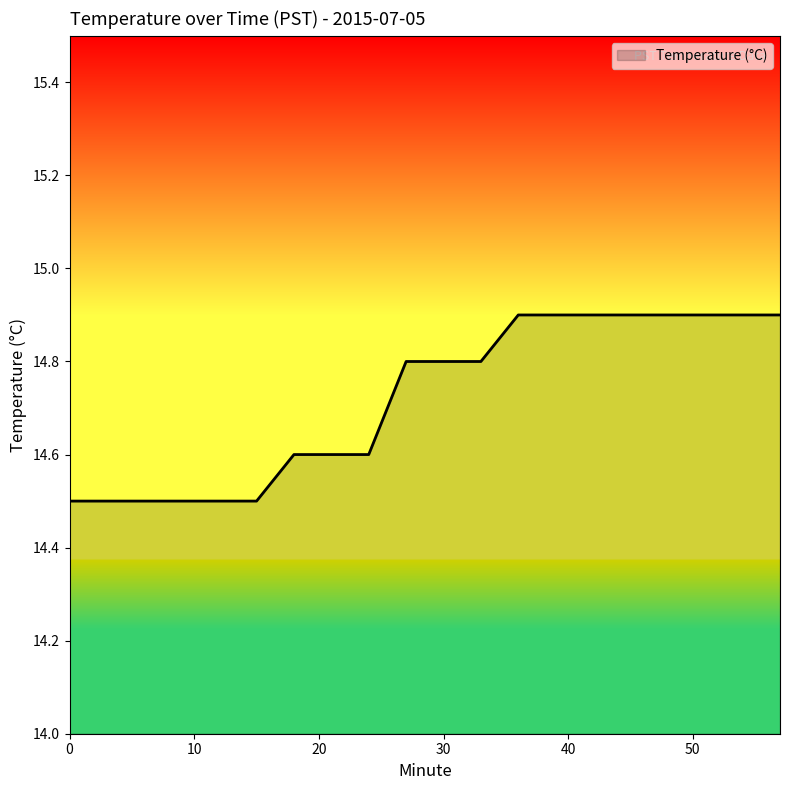

What is the difference between the second highest and minimum values?

0.4